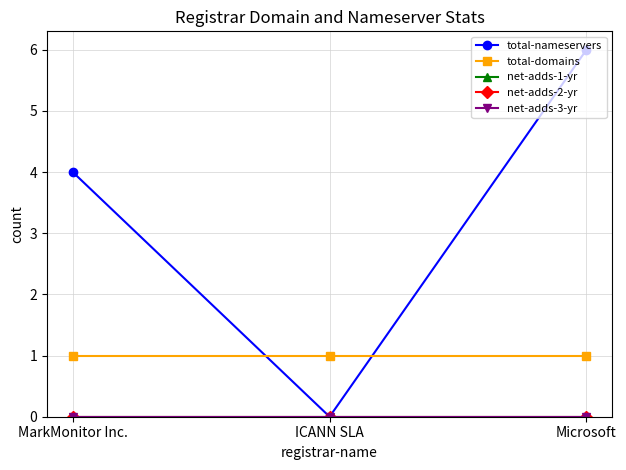

Does the chart have visible grid lines?

Yes